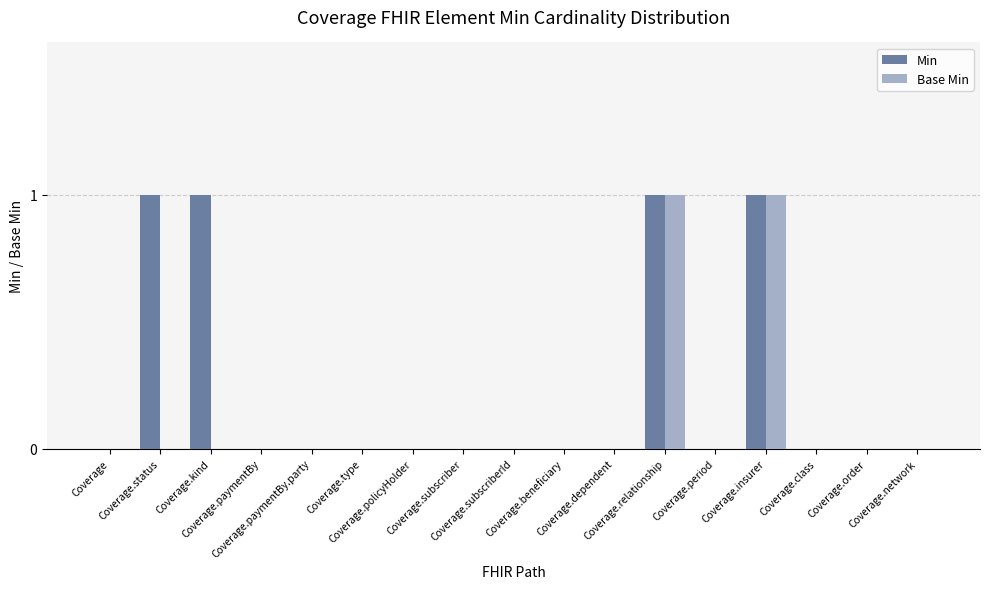

Which label corresponds to the smallest value in the chart?

Coverage